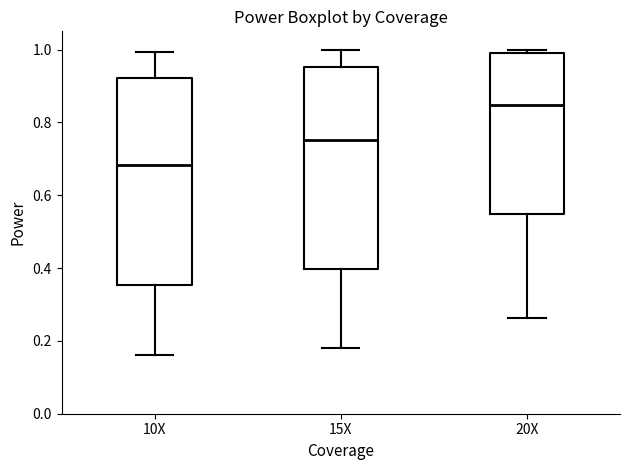

Reading left to right, read every box against the y-axis: the position of its median line, the range the box covers, and the ends of its whiskers. The values are not printed on the chart, so give them approximately, as read against the axis.

10X: median 0.68, box 0.36 to 0.92, whiskers 0.16 to 1.00
15X: median 0.76, box 0.40 to 0.96, whiskers 0.18 to 1.00
20X: median 0.84, box 0.54 to 0.98, whiskers 0.26 to 1.00